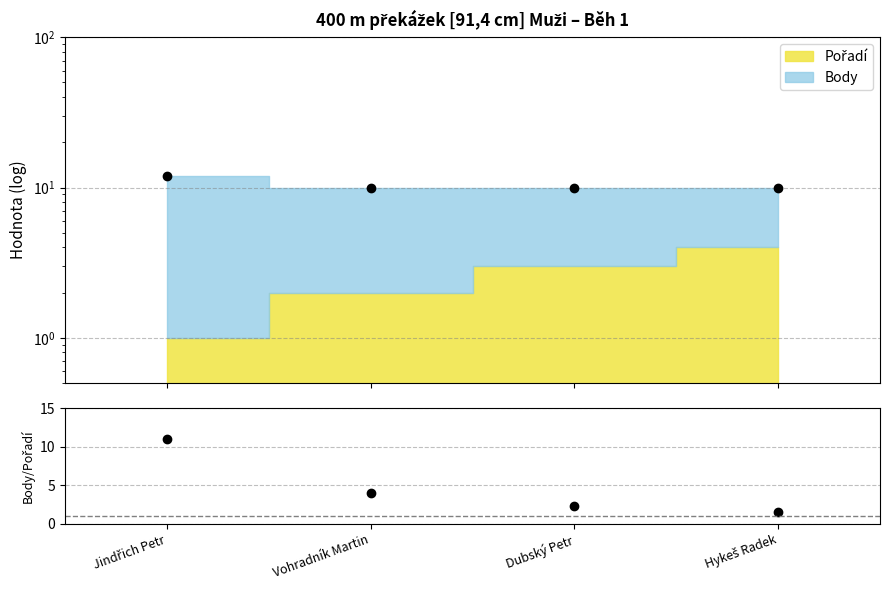

What is the minimum value for Celkem?

10.0